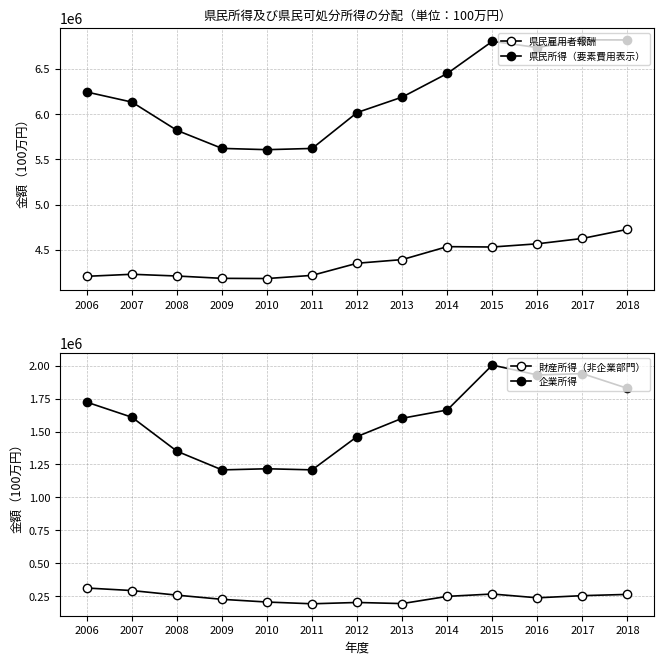

Rank the series by their average value, from lowest to highest.

財産所得（非企業部門）, 企業所得, 県民雇用者報酬, 県民所得（要素費用表示）